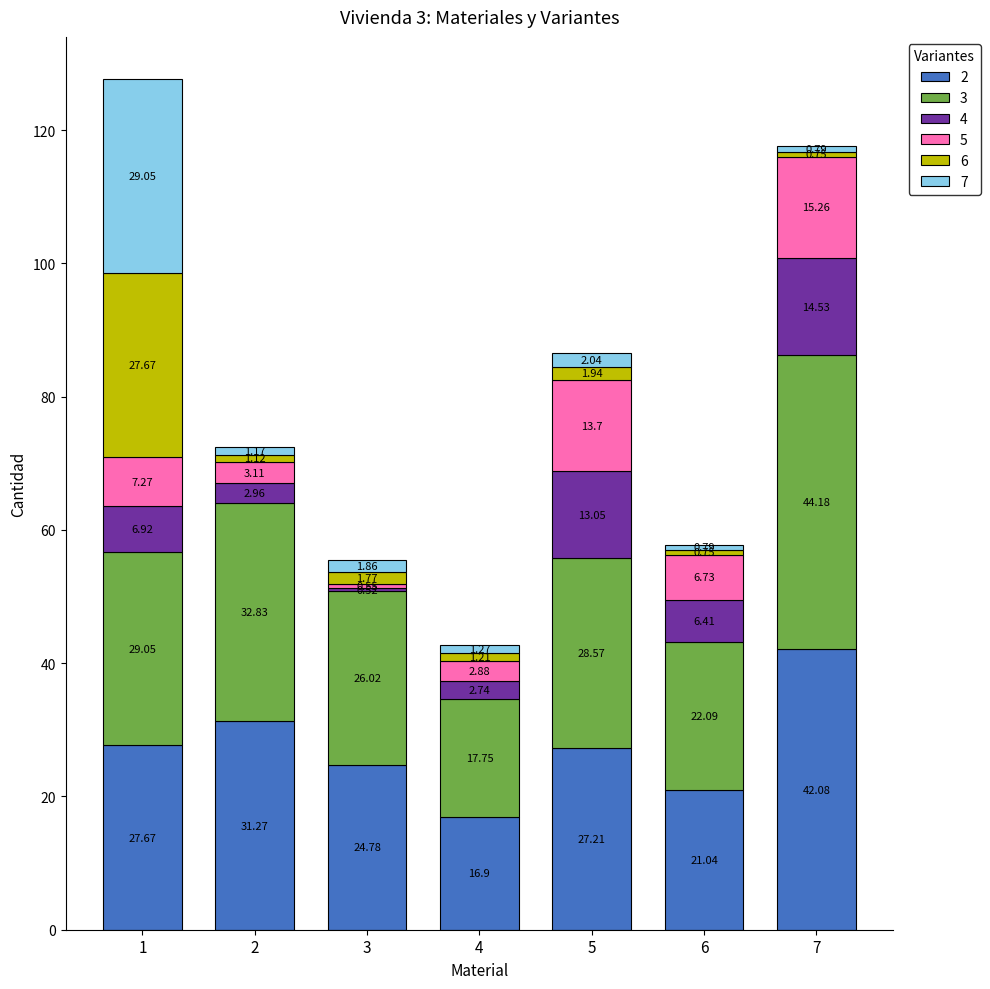

What is the difference between the maximum and minimum values in the 2 series?

25.2